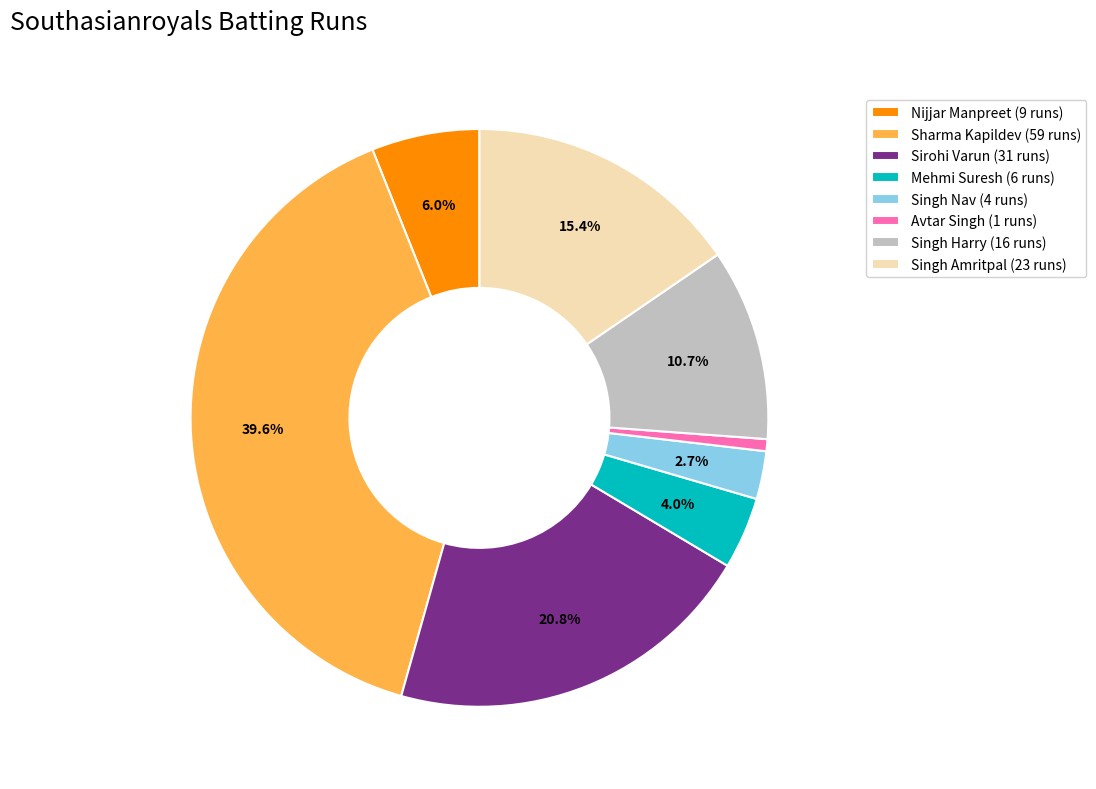

Which category has the biggest portion of the pie?

Sharma Kapildev (59 runs)